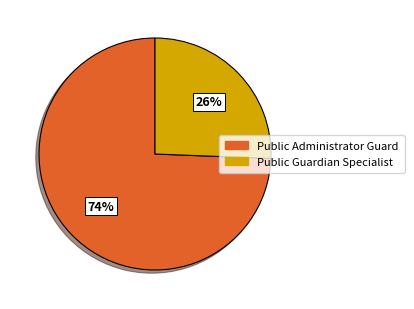

How many segments does this pie chart have?

2